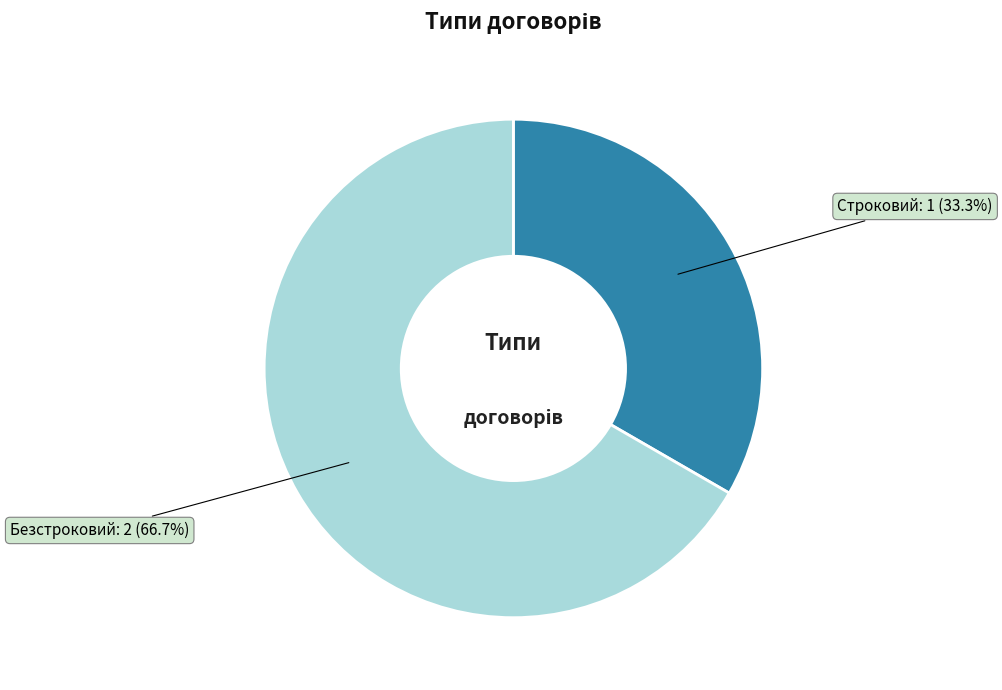

The Строковий slice represents 33% of the pie. True or false?

True